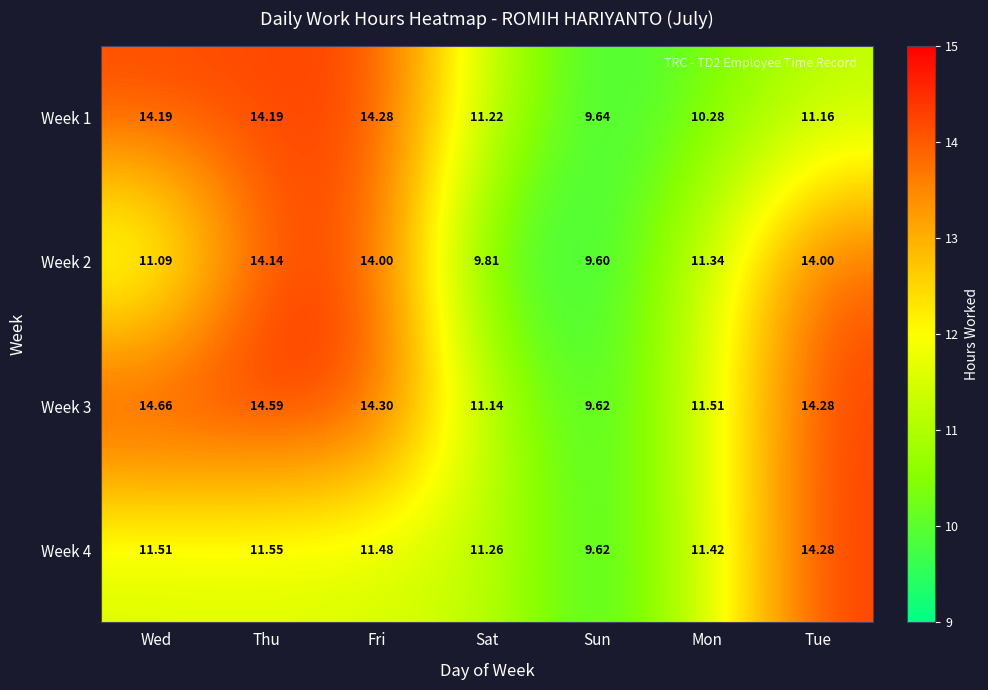

Is the value of Week 1 at Wed greater than the value of Week 3 at Mon?

Yes